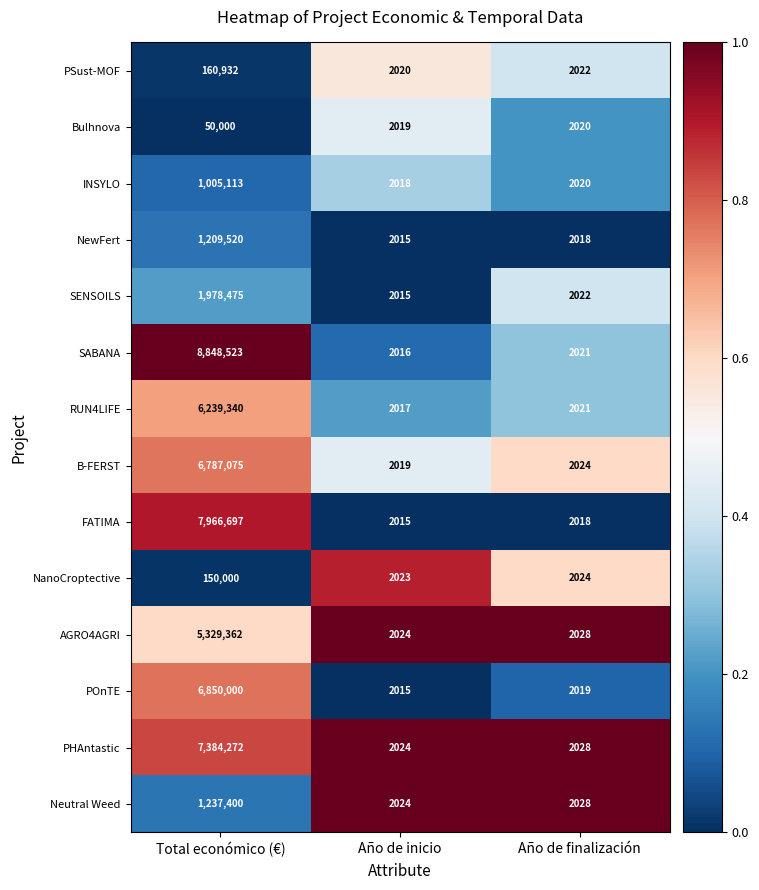

Which series has the largest range (max minus min)?

SABANA